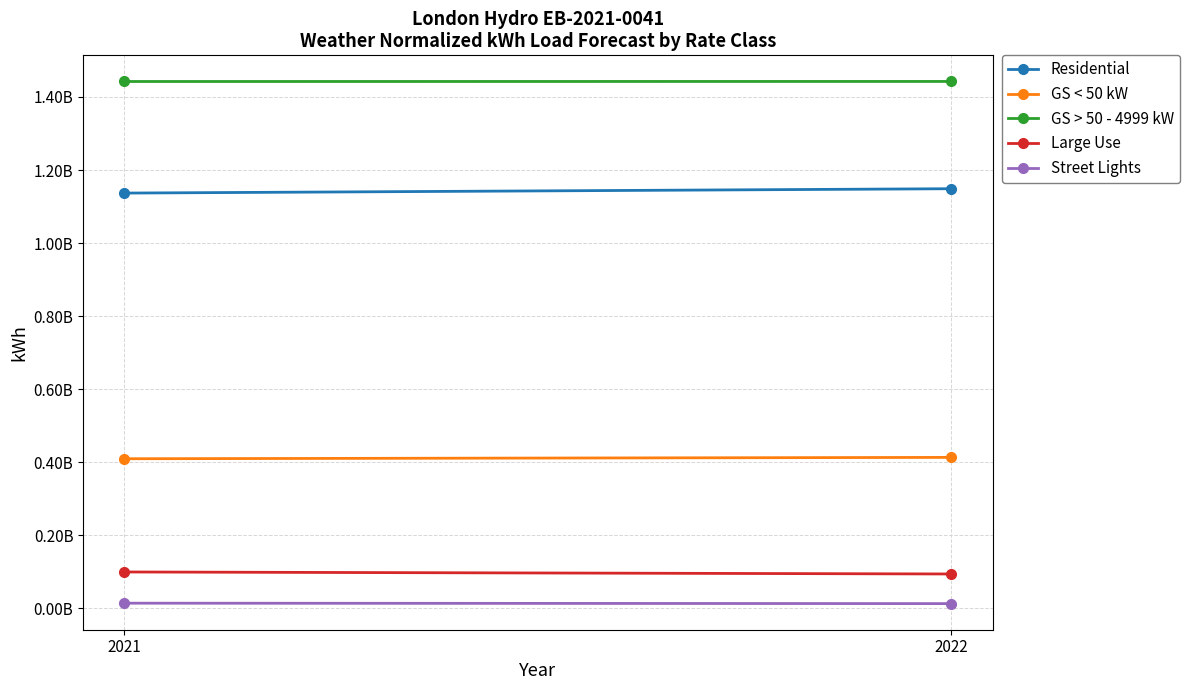

Where does the Street Lights series first go above 14014708?

2021